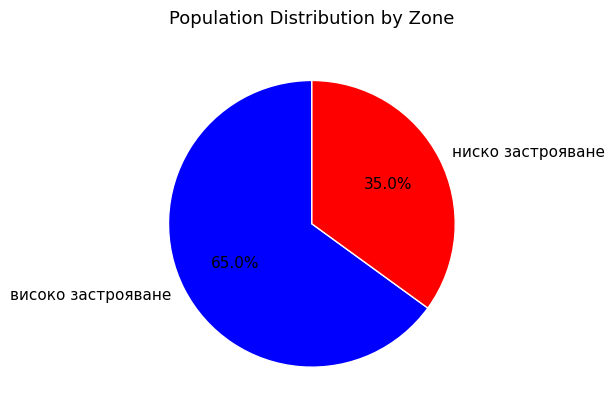

Which category has the smallest portion of the pie?

ниско застрояване